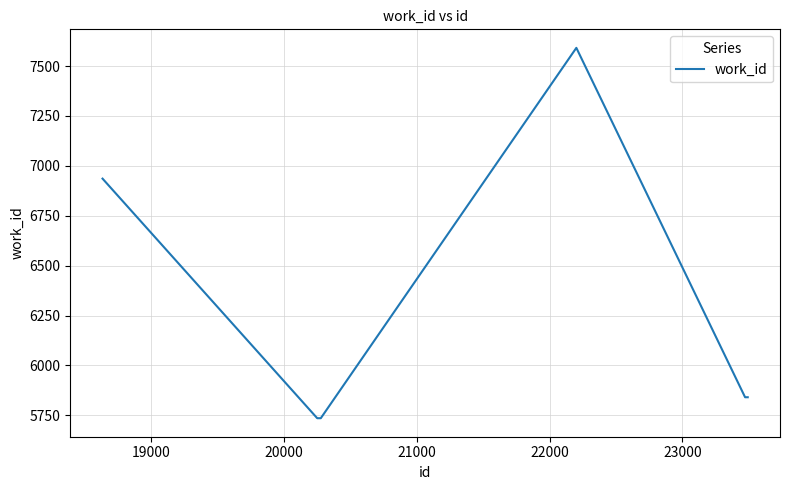

Reading left to right, what are all the values shown in this chart?

6936	5736	5736	7591	5841	5841